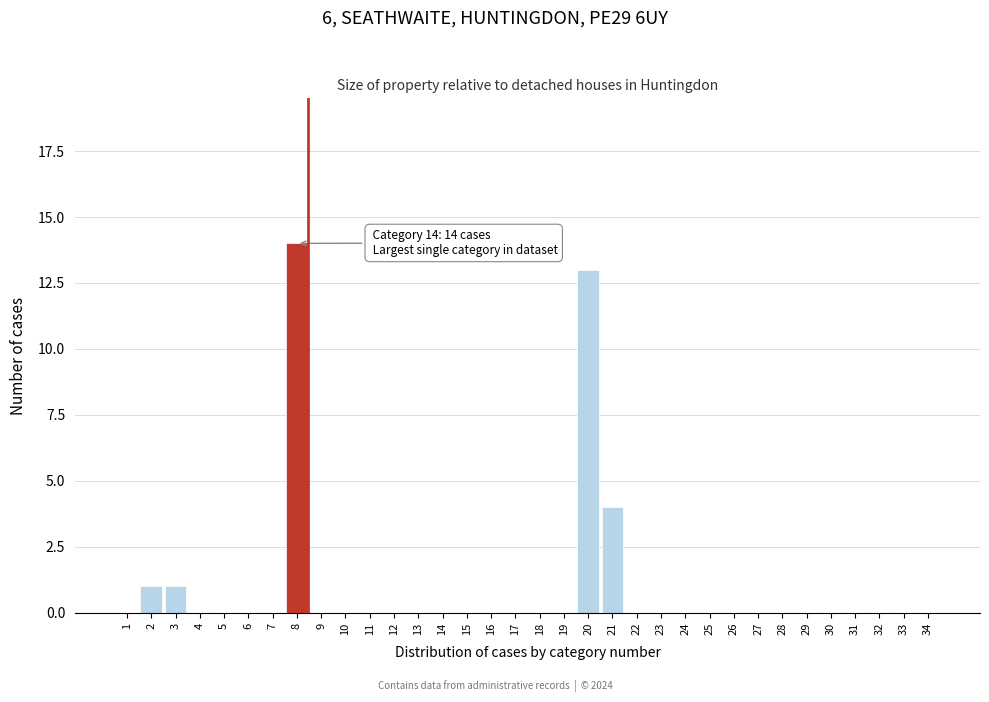

Is it true that the value at 26 is 0?

True